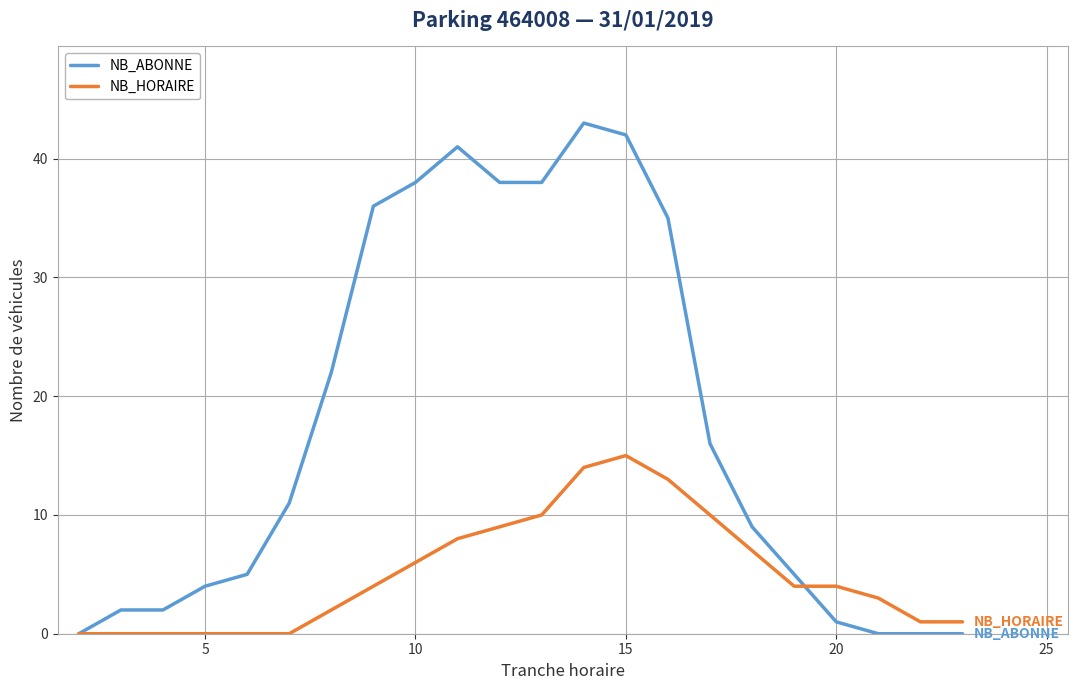

How many lines are shown in the chart?

2